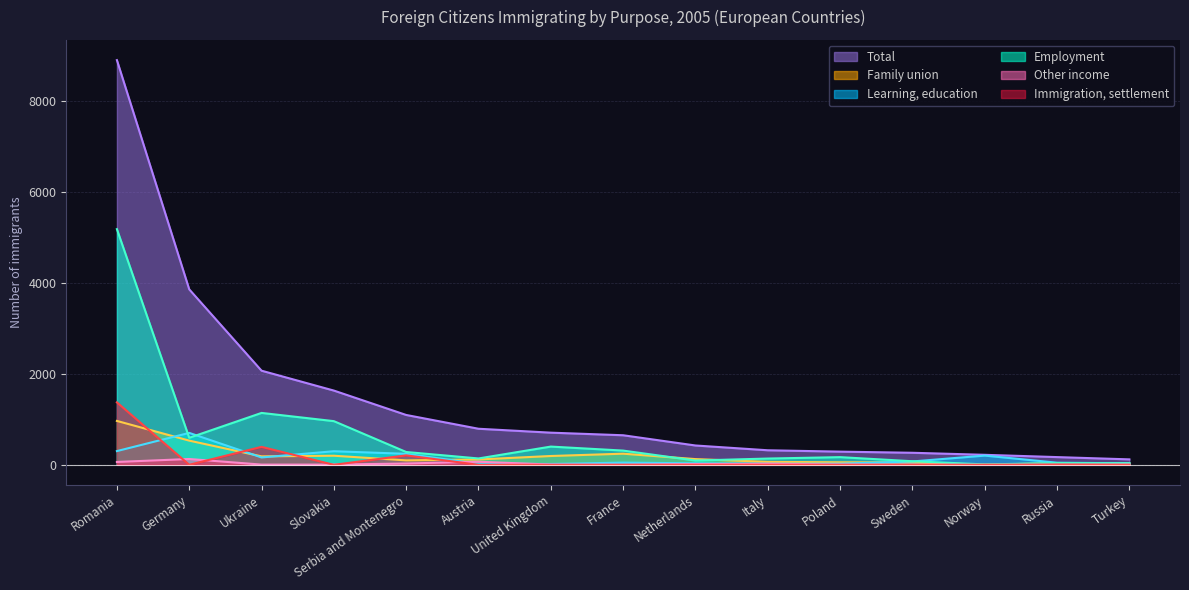

What is the value of the Employment point at the 6th from the left?

140